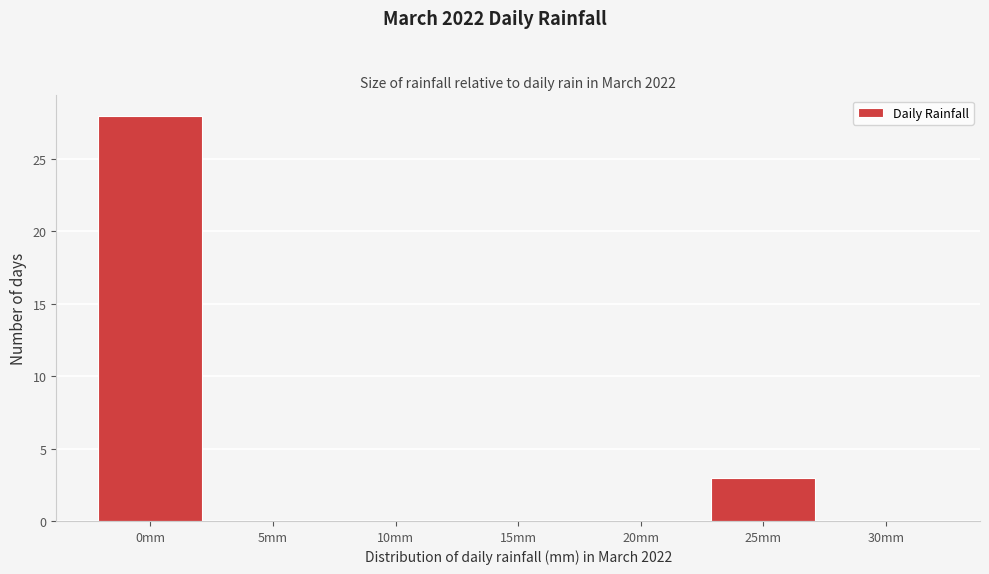

Reading left to right, extract all data points from this chart.

0mm=28	5mm=0	10mm=0	15mm=0	20mm=0	25mm=3	30mm=0